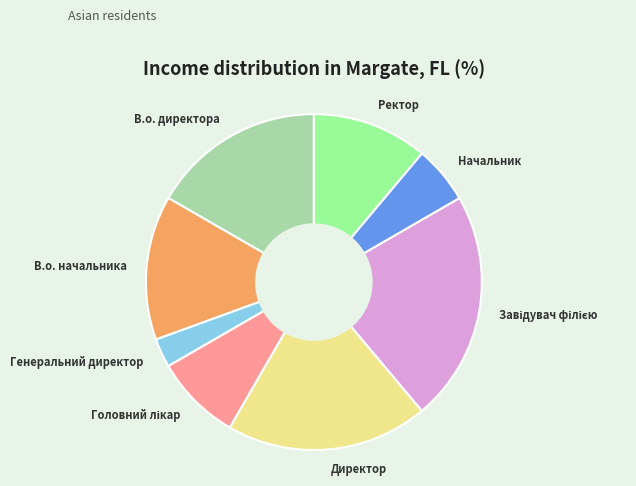

Is Ректор the majority of the pie?

No